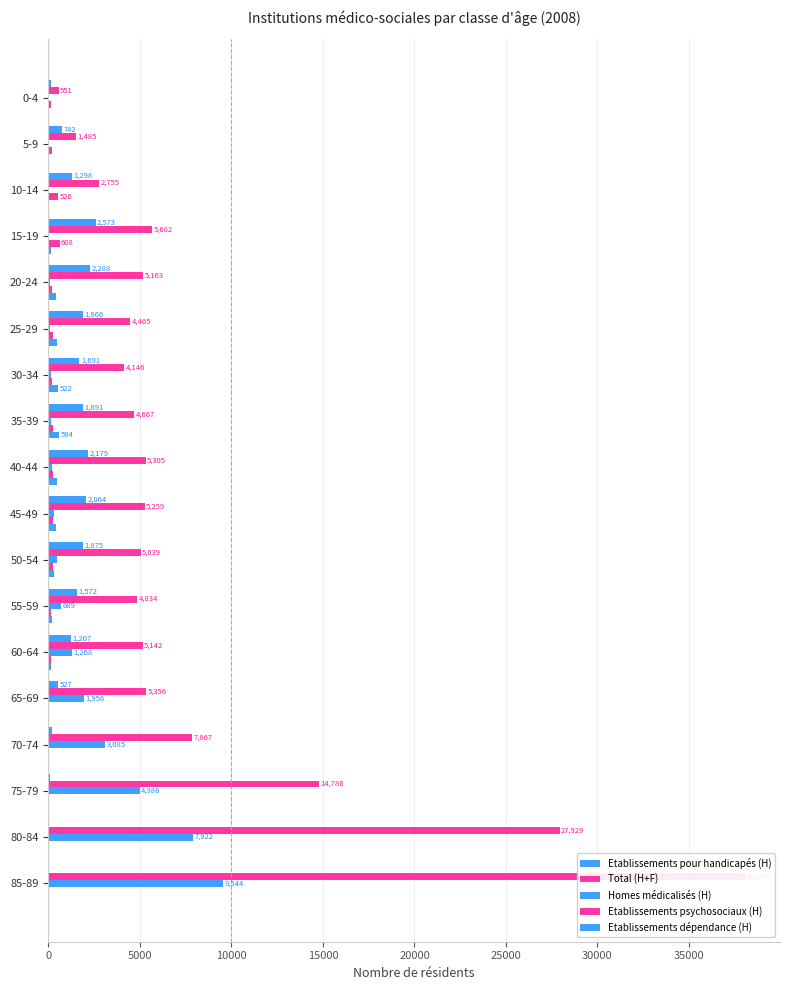

What is the average value of the Etablissements psychosociaux (H) series?

194